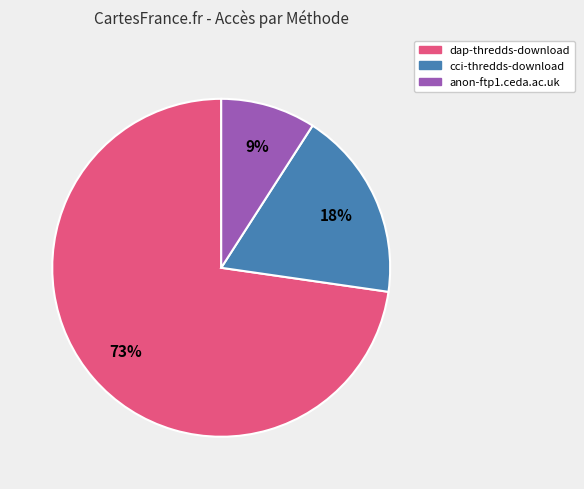

What percentage is the cci-thredds-download slice, to the nearest percent?

18%